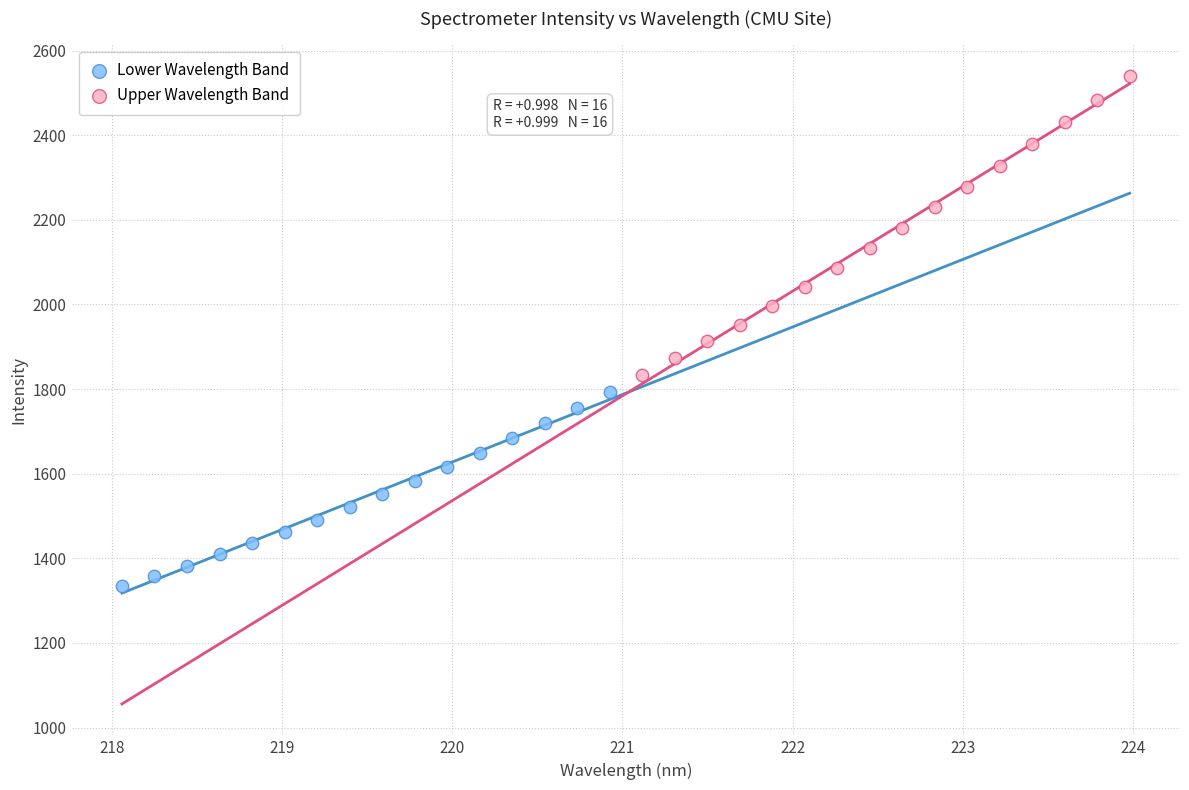

What are all the series names shown in the legend?

Lower Wavelength Band, Upper Wavelength Band